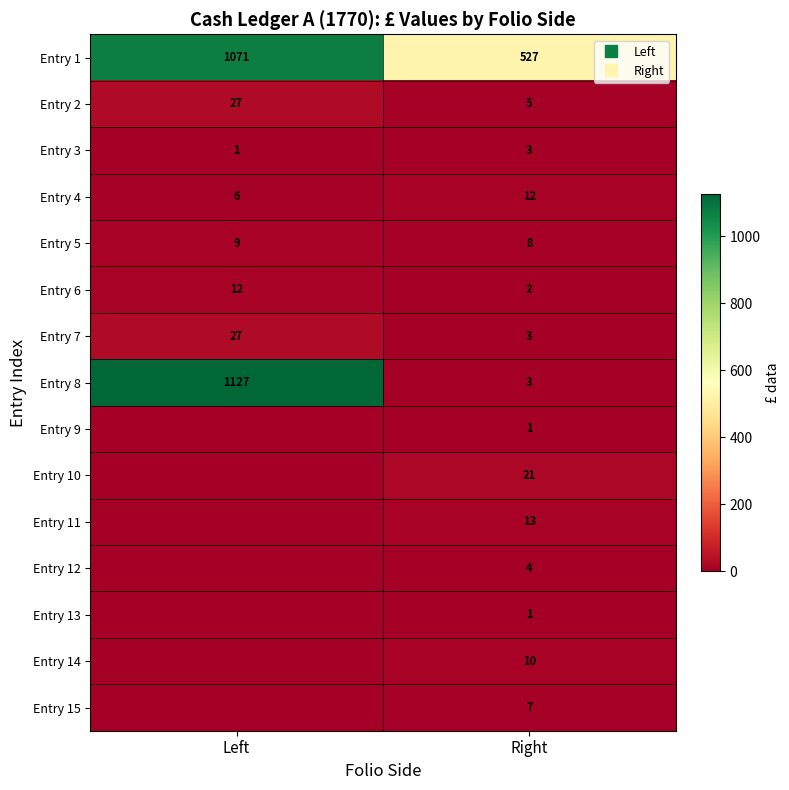

True or false: Entry 11 has a value of -8 at Left.

False